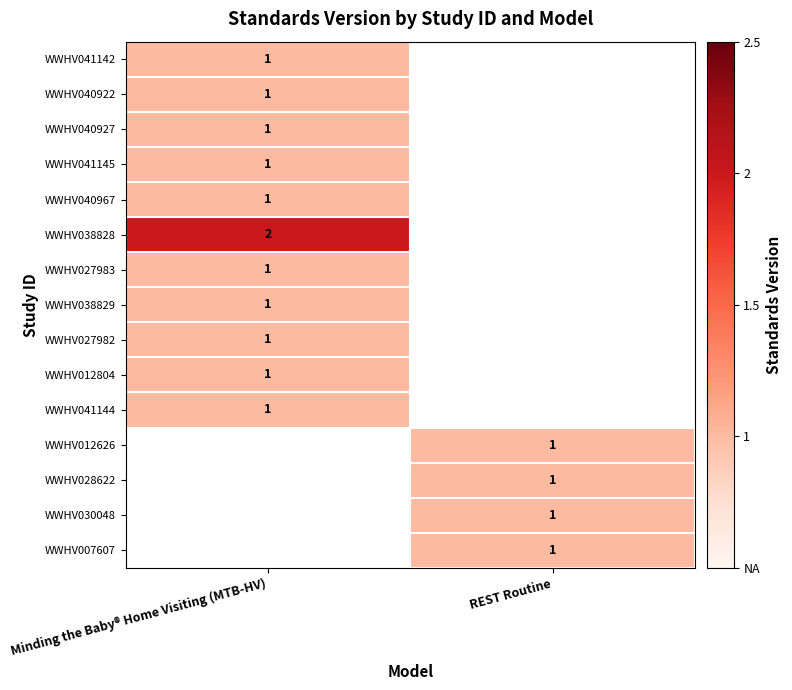

The WWHV038828 series shows 2 at Minding the Baby® Home Visiting (MTB-HV). True or false?

True